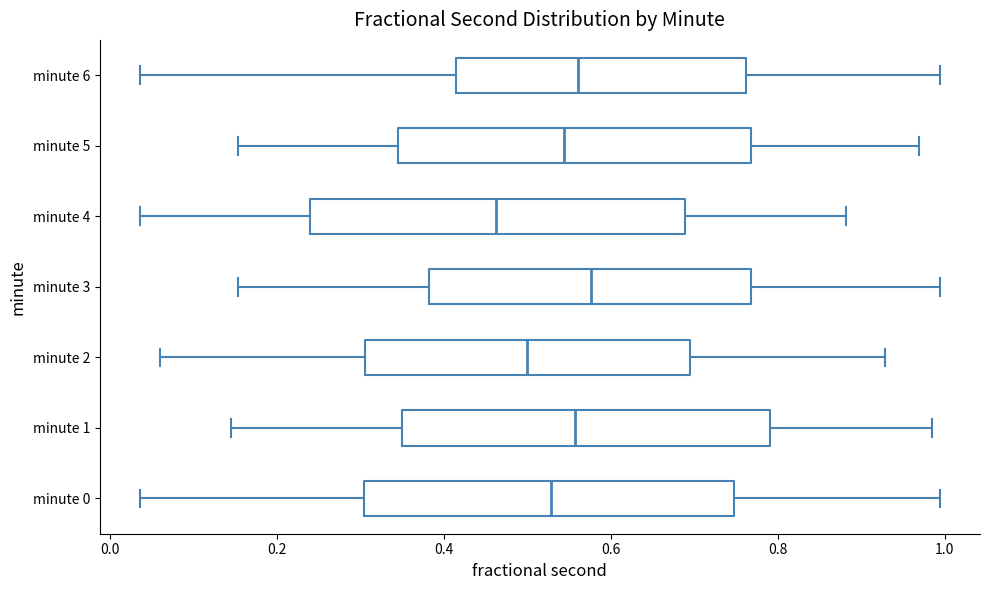

Where does the median line of the box for minute 1 sit on the x-axis? The values are not printed on the chart, so give them approximately, as read against the axis.

0.56